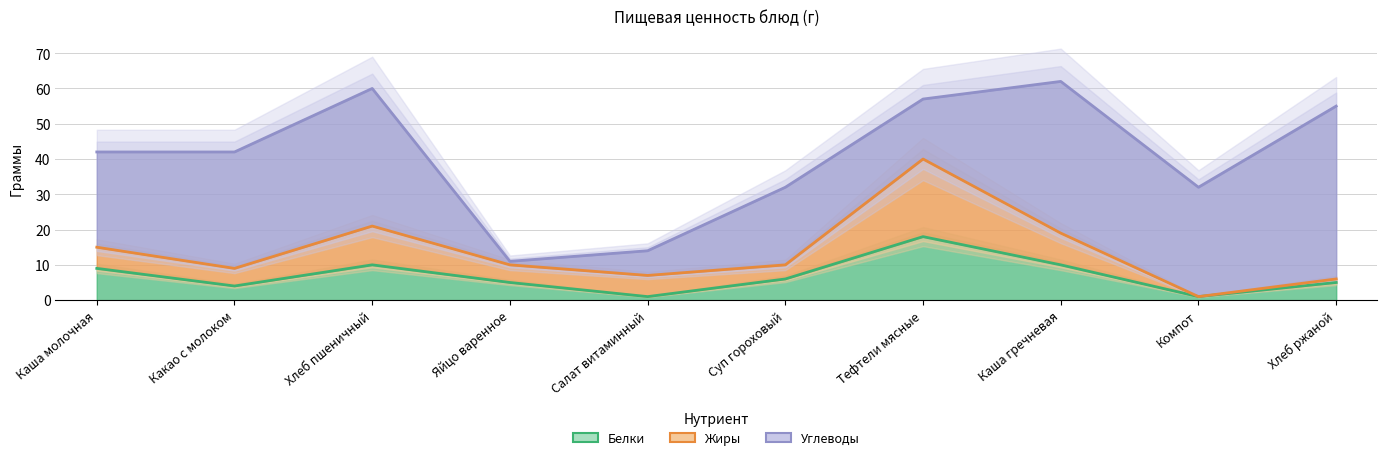

Does the chart display data point markers on the line(s)?

No